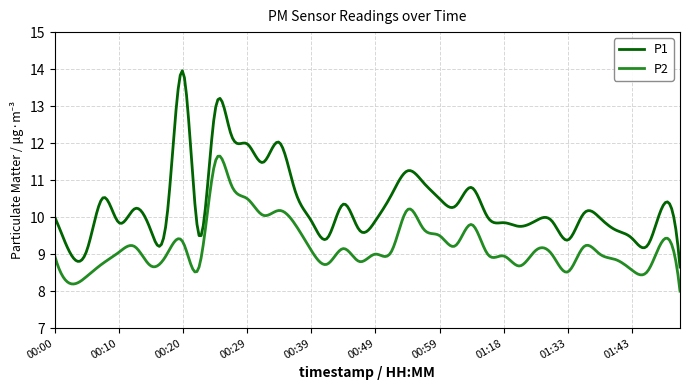

Which series has the largest total across all categories?

P1